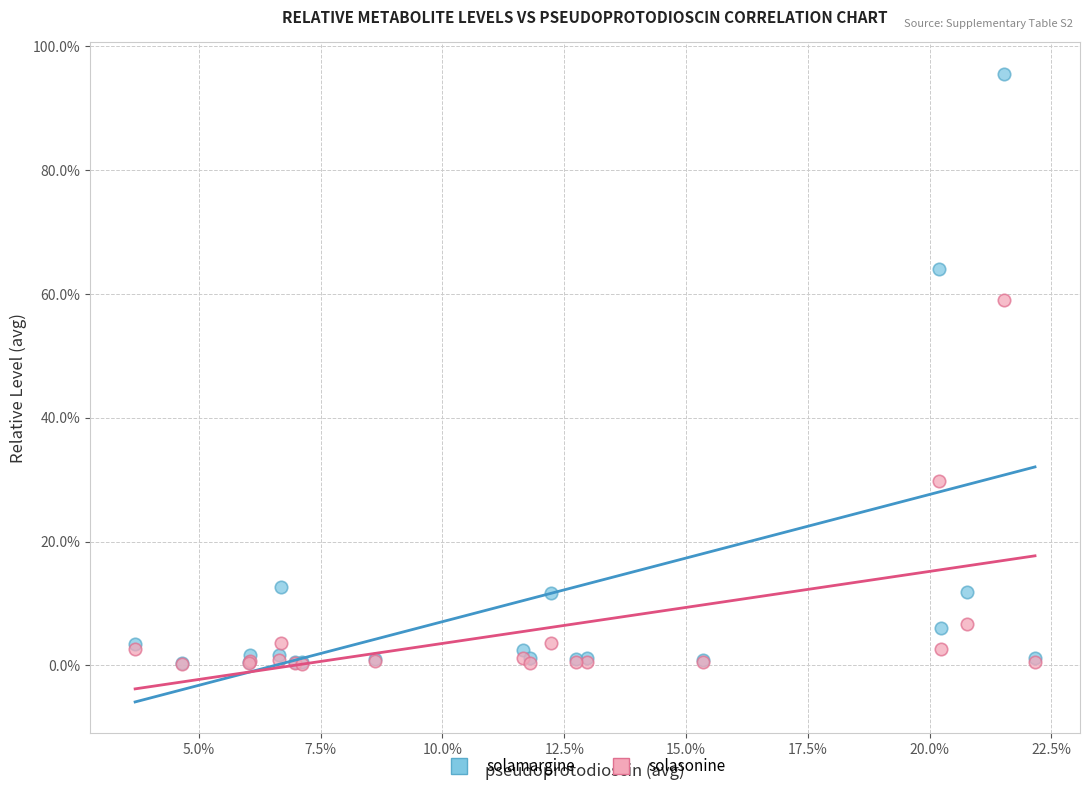

What are all the series names shown in the legend?

solamargine, solasonine